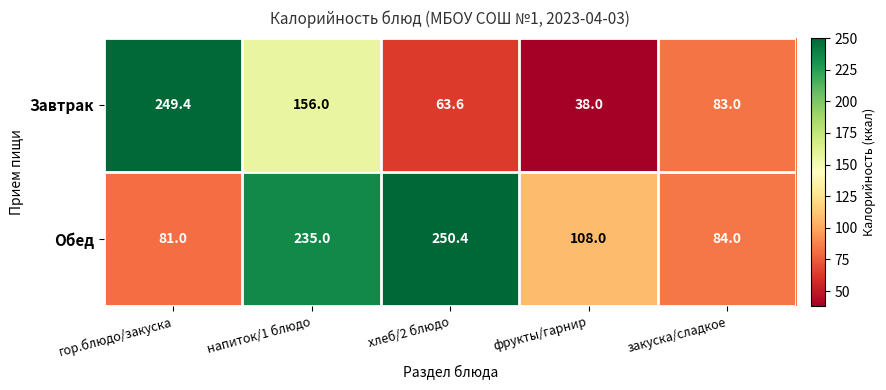

What is the smallest value displayed?

38.0